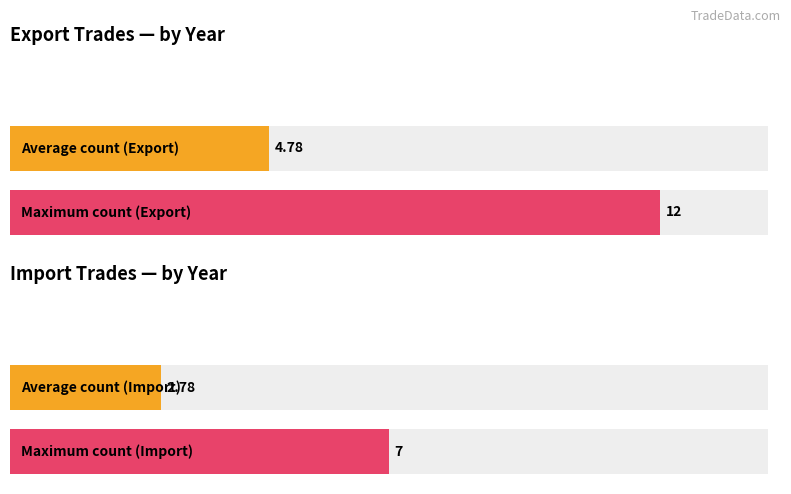

List the series in order of their peak value, highest first.

Export, Import